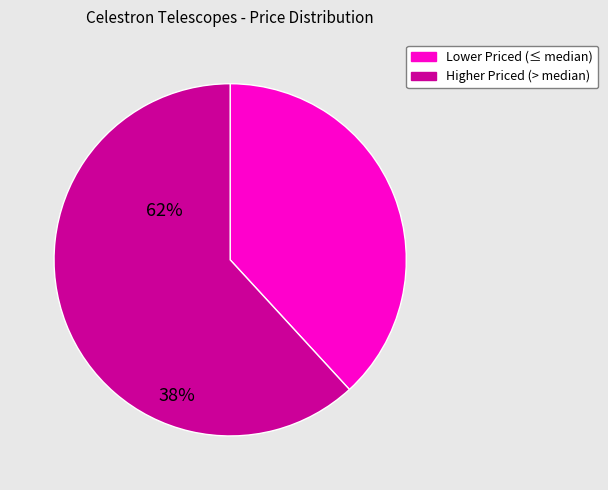

Is there a majority slice in this chart?

Yes